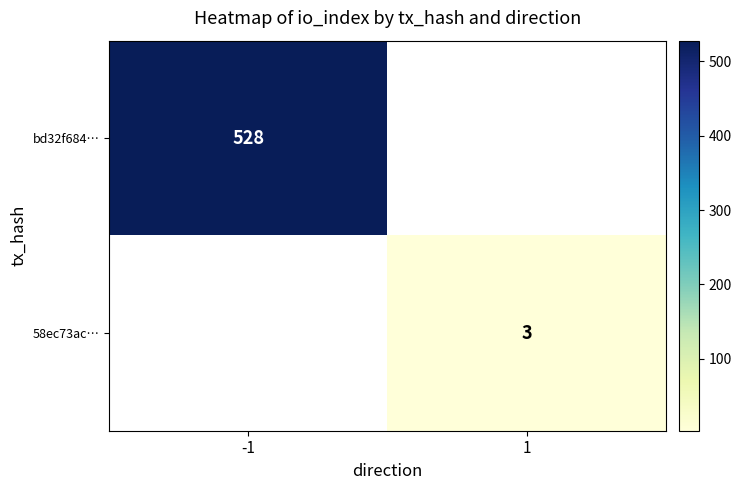

True or false: bd32f684… has a value of 528 at -1.

True